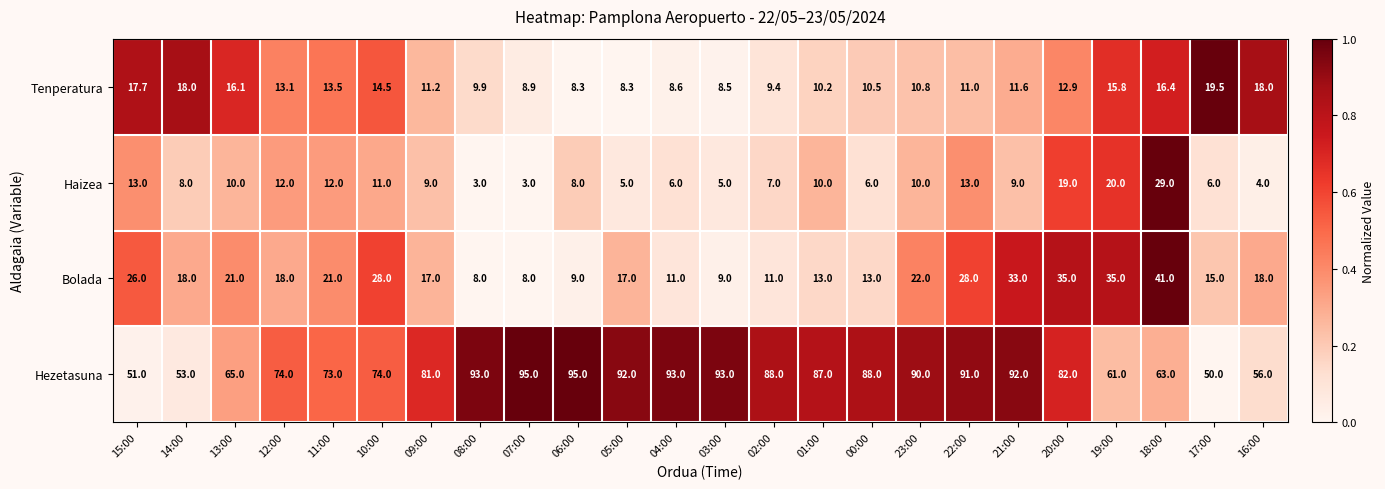

The Hezetasuna series shows 156.8 at 22:00. True or false?

False